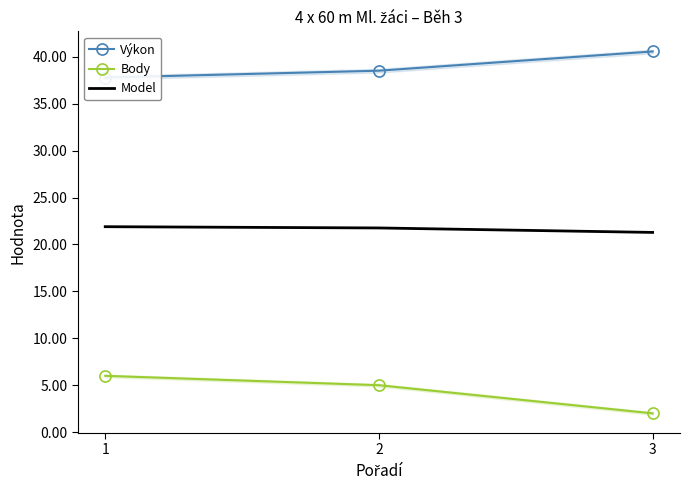

What is the approximate value of Model at 1?

21.9